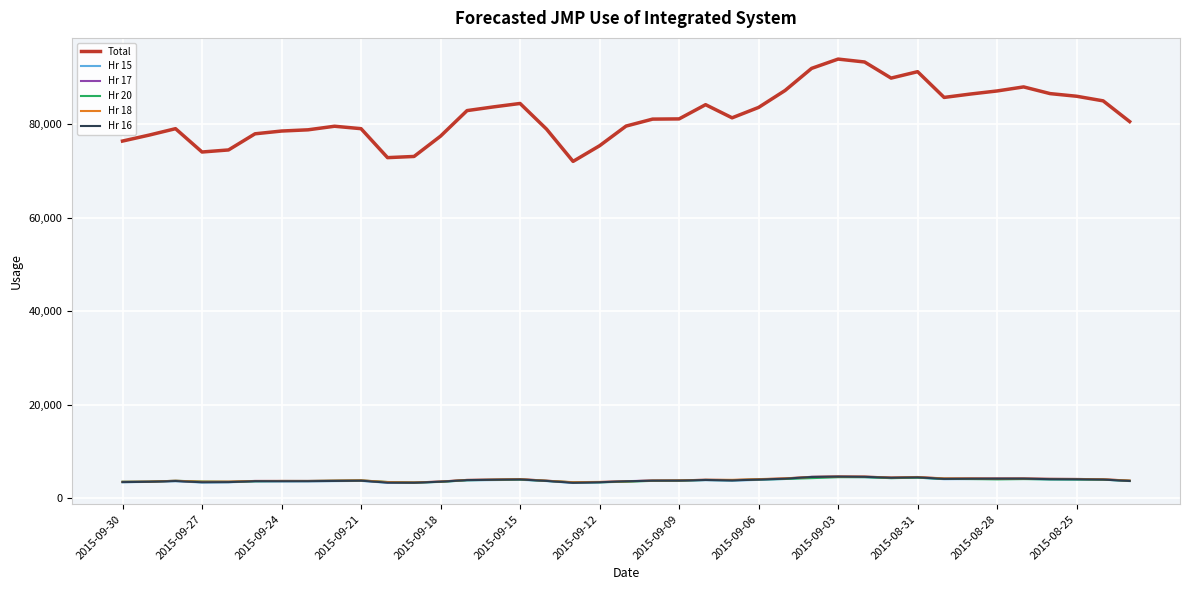

Which series has the largest range (max minus min)?

Total